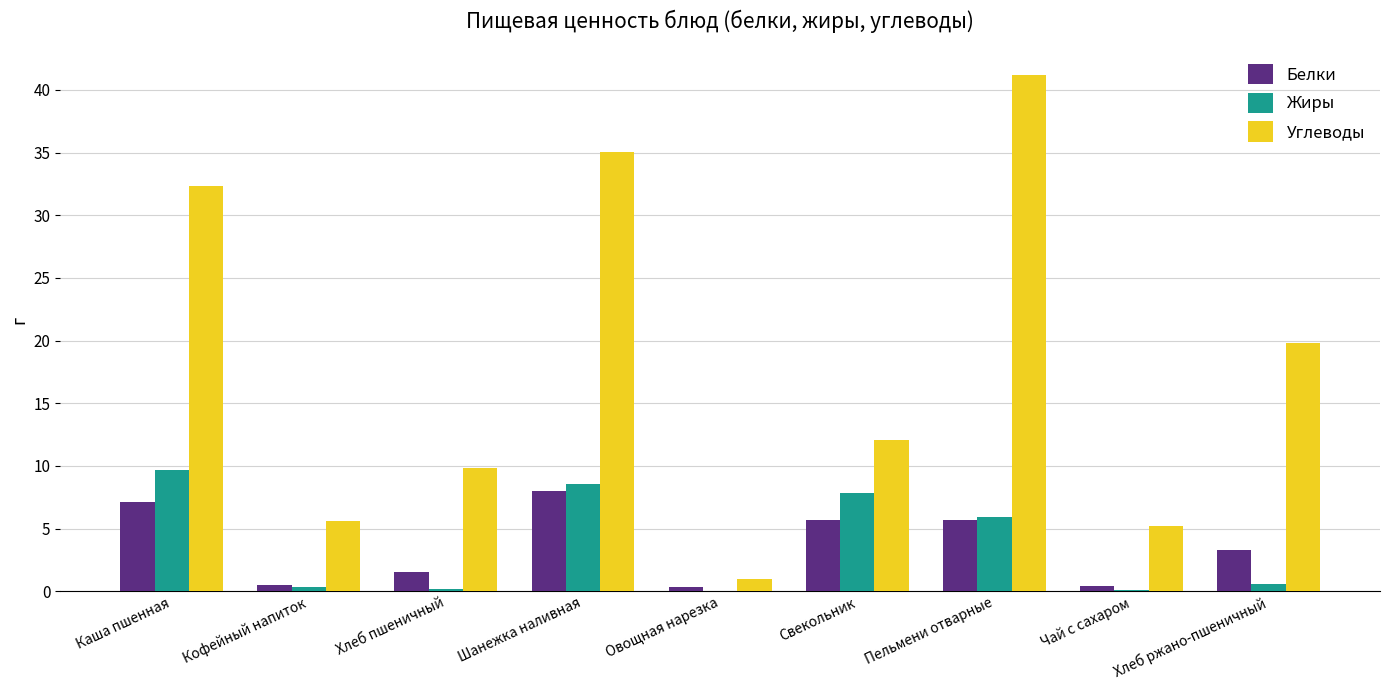

What is the total value across all series at Пельмени отварные?

52.9